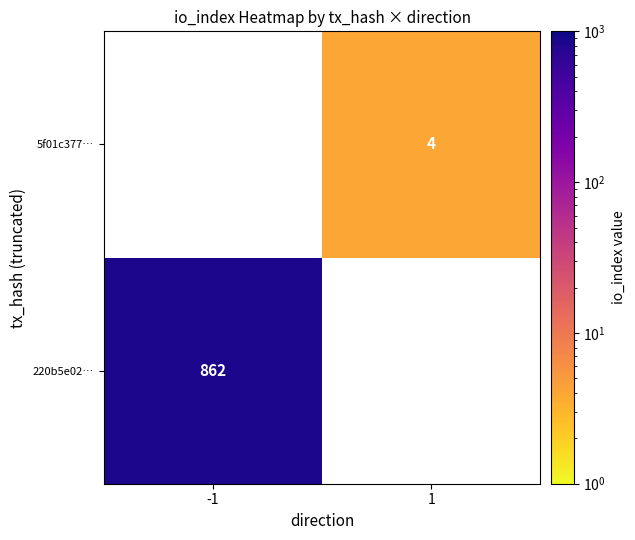

Which label corresponds to the largest value in the chart?

-1